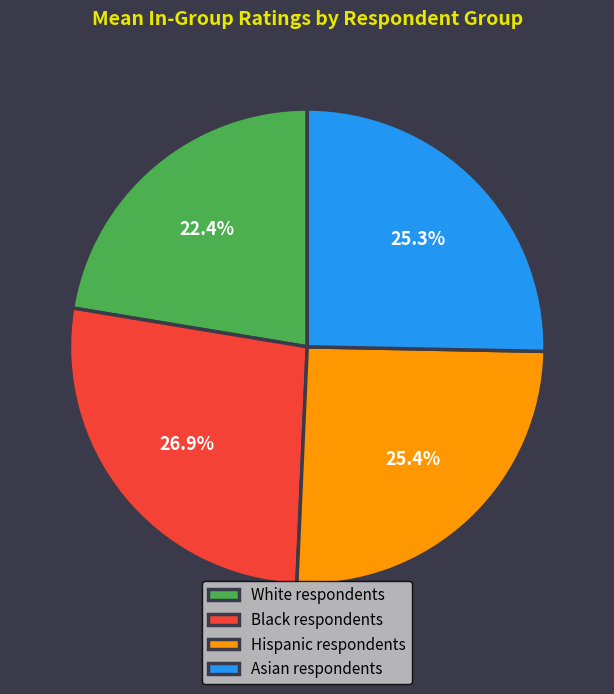

How many segments does this pie chart have?

4